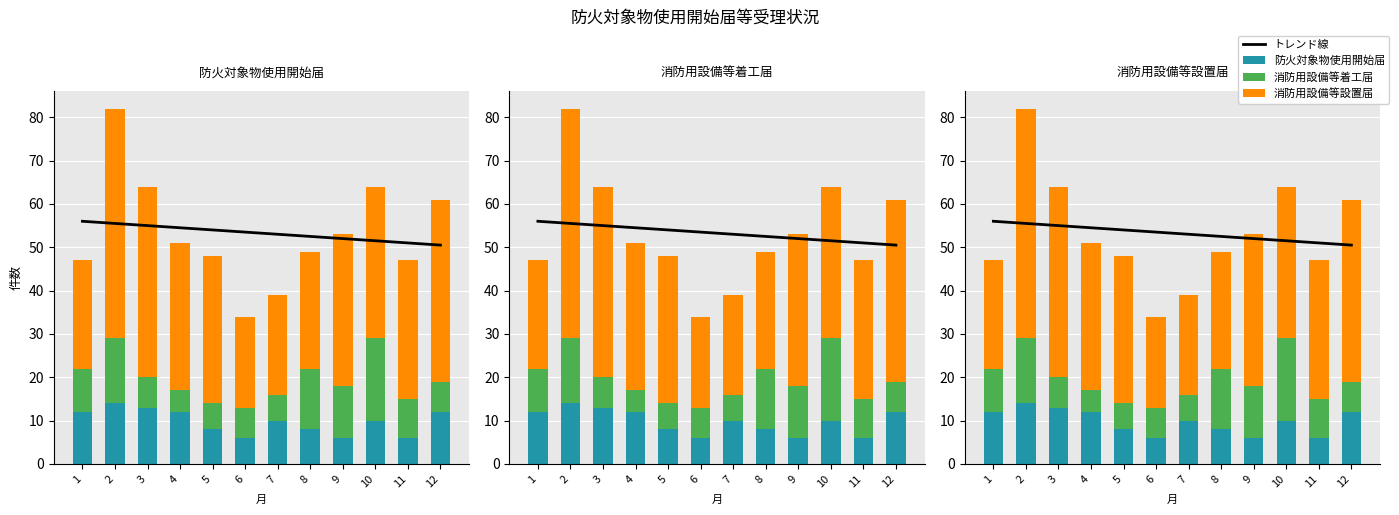

Reading left to right, transcribe all the data shown in this chart.

トレンド線: 1=56.0	2=55.5	3=55.0	4=54.5	5=54.0	6=53.5	7=53.0	8=52.5	9=52.0	10=51.5	11=51.0	12=50.5
防火対象物使用開始届: 1=12.0	2=14.0	3=13.0	4=12.0	5=8.0	6=6.0	7=10.0	8=8.0	9=6.0	10=10.0	11=6.0	12=12.0
消防用設備等着工届: 1=10.0	2=15.0	3=7.0	4=5.0	5=6.0	6=7.0	7=6.0	8=14.0	9=12.0	10=19.0	11=9.0	12=7.0
消防用設備等設置届: 1=25.0	2=53.0	3=44.0	4=34.0	5=34.0	6=21.0	7=23.0	8=27.0	9=35.0	10=35.0	11=32.0	12=42.0